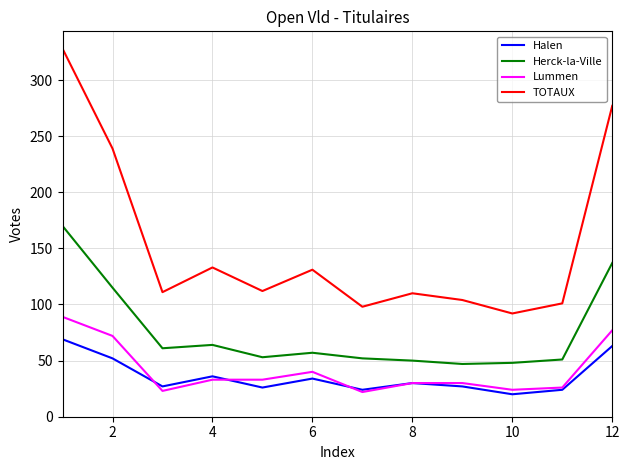

What is the maximum value shown in the chart?

328